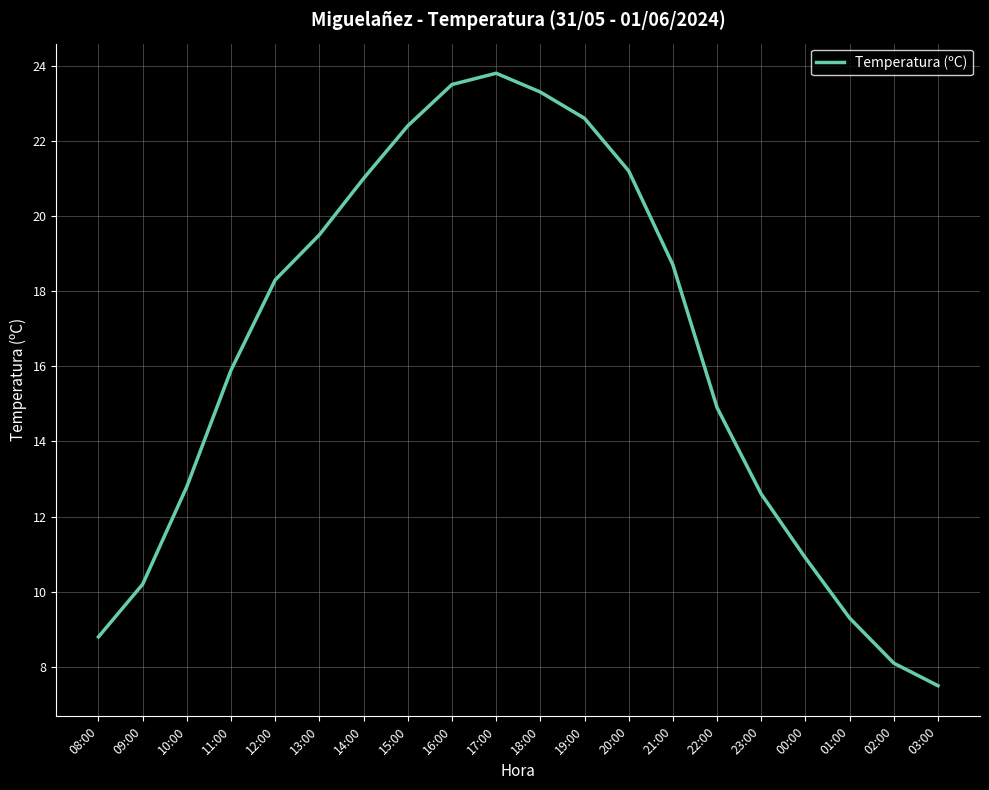

How many interior local peaks (higher than both neighbors) does the data have?

1